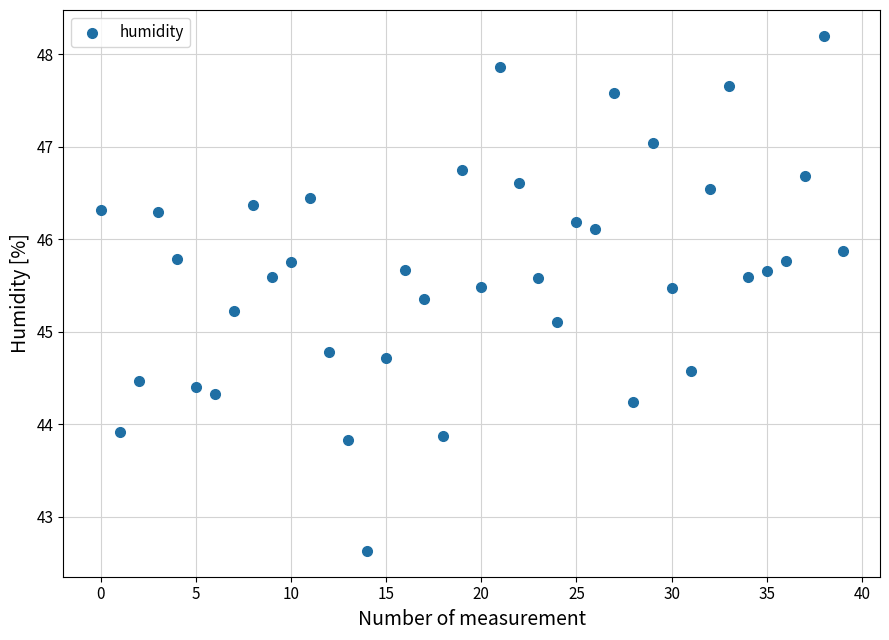

What is the range of Y values (max minus min)?

5.6